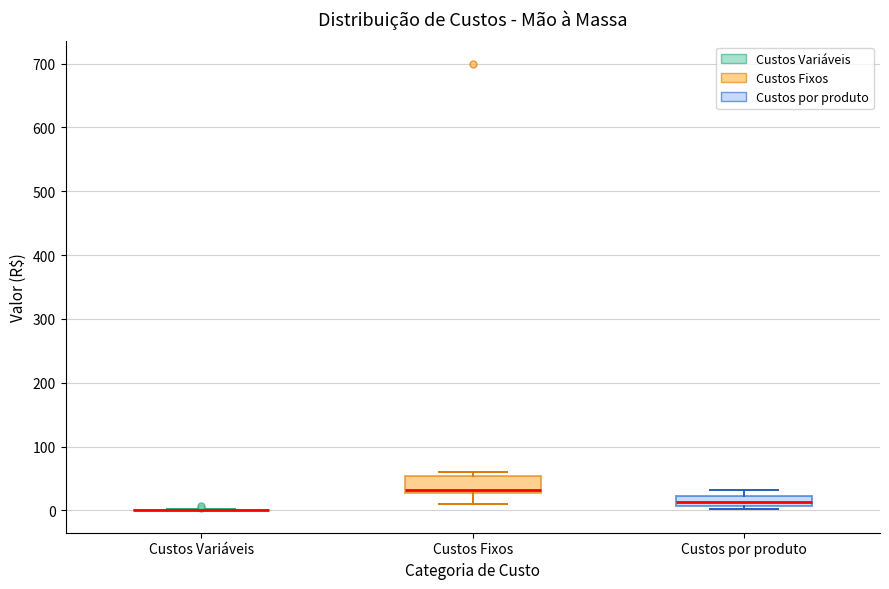

Reading left to right, read every box against the y-axis: the position of its median line, the range the box covers, and the ends of its whiskers. The values are not printed on the chart, so give them approximately, as read against the axis.

Custos Variáveis: box collapsed to a line at 0, whiskers 0 to 0
Custos Fixos: median 30 (just above the box's lower edge), box 30 to 50, whiskers 10 to 60
Custos por produto: median 10 (inside the box), box 10 to 20, whiskers 0 to 30